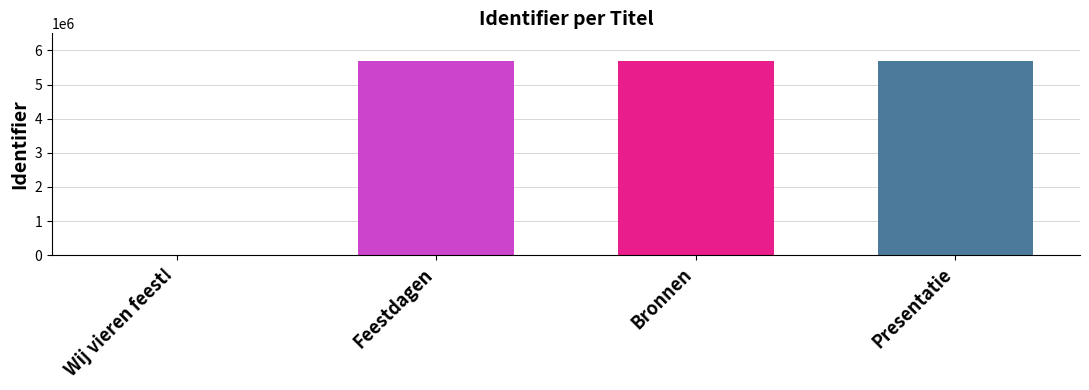

What is the spread (max minus min) of values at Bronnen?

18